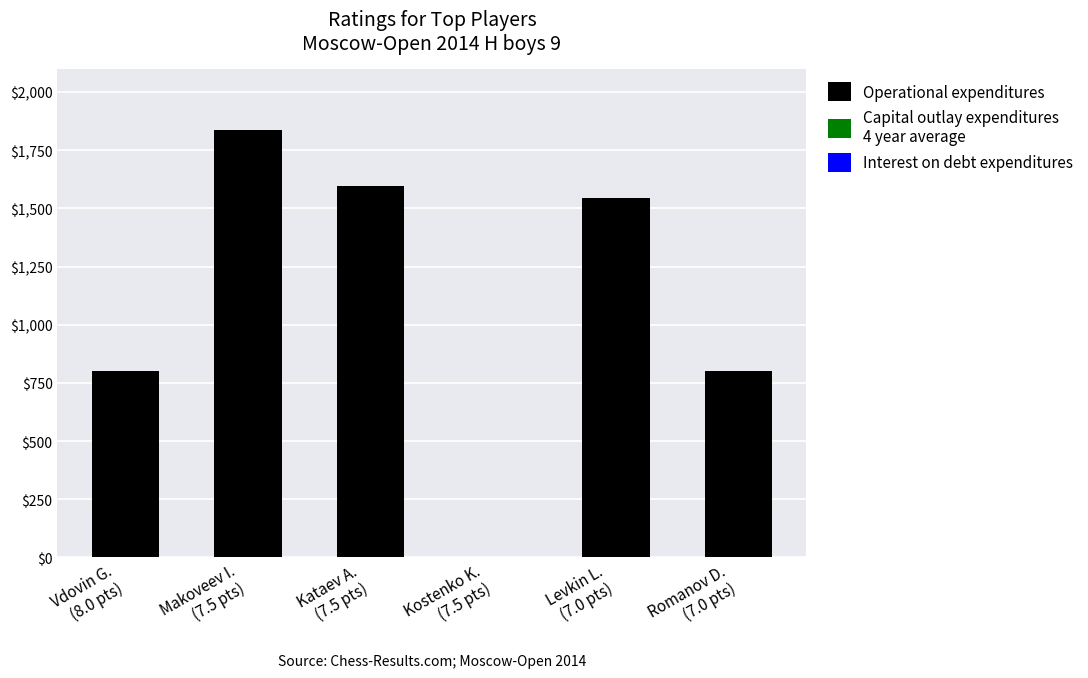

At which category does the chart reach its peak across all series?

Makoveev I.
(7.5 pts)